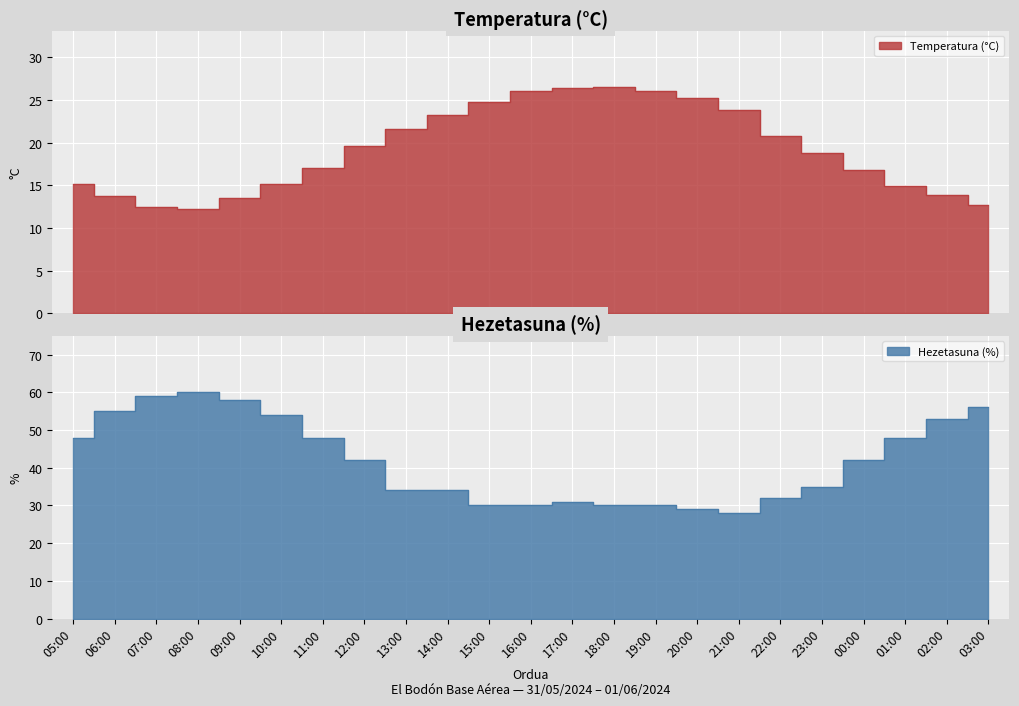

What is the average value of the Hezetasuna (%) series?

42.0